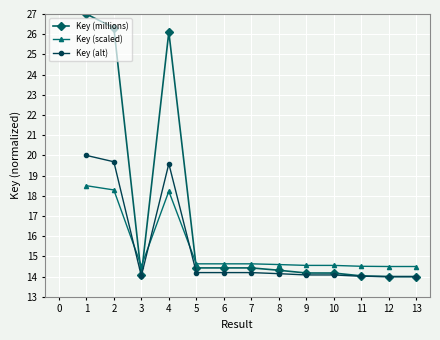

How many series are shown in this chart?

3